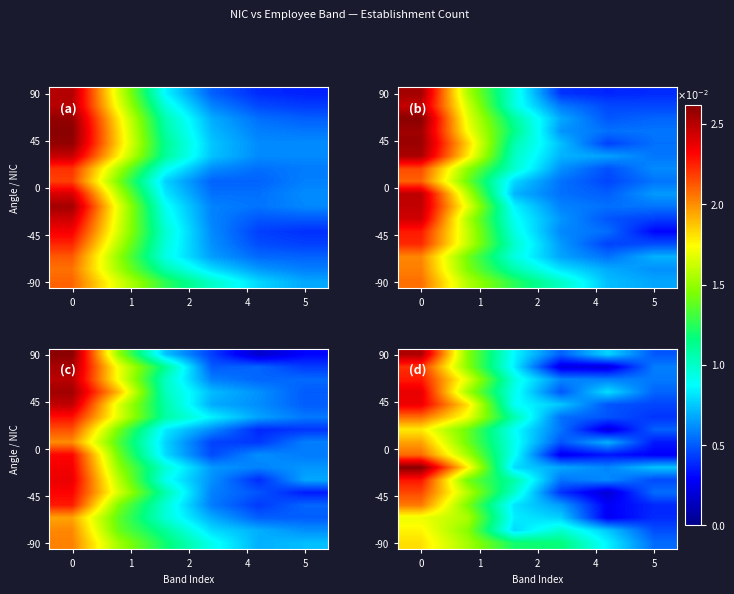

What is the total value across all series at 0?

37.2